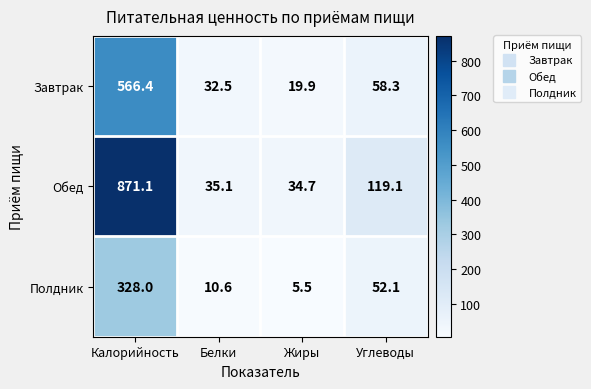

What is the approximate value of Завтрак at Углеводы?

58.3